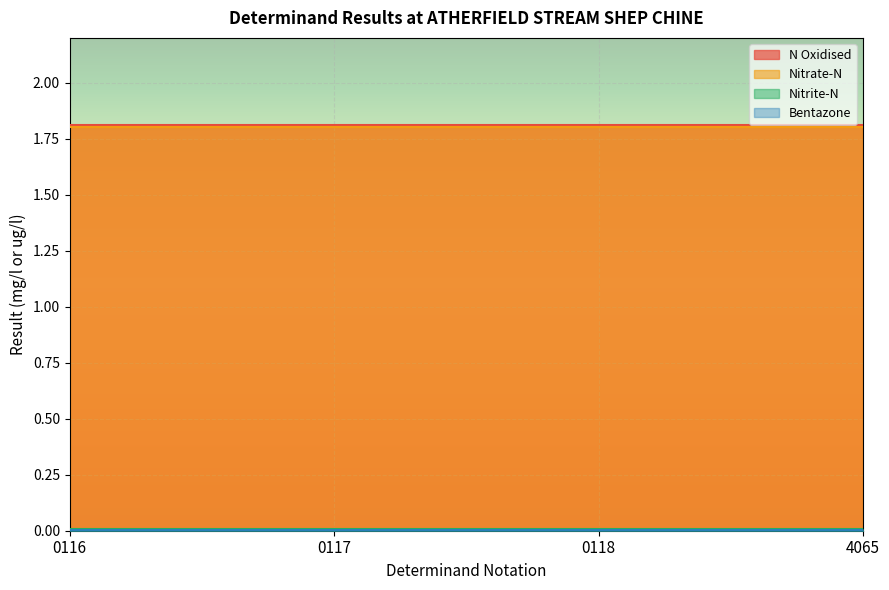

At which label does Bentazone reach its minimum?

0116